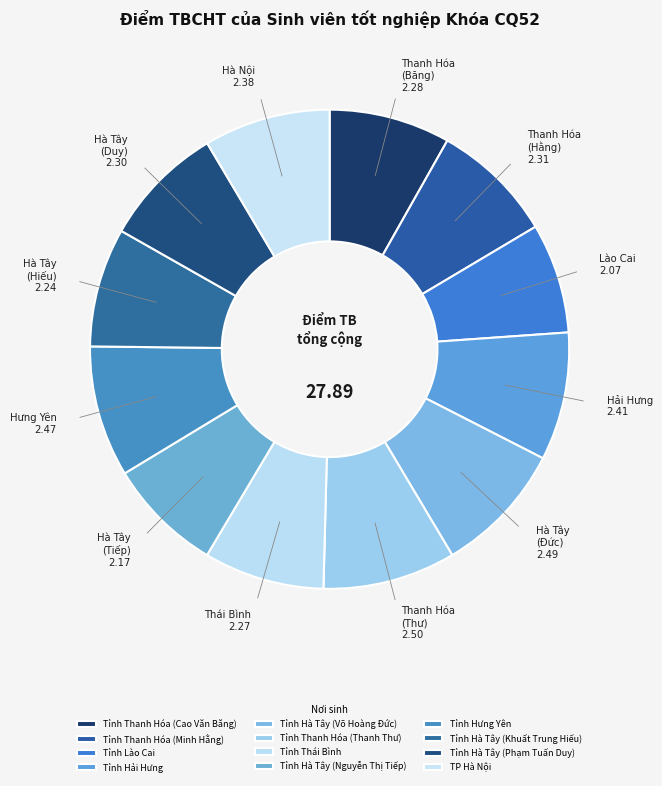

What percentage is the Tỉnh Hải Hưng slice, to the nearest percent?

9%